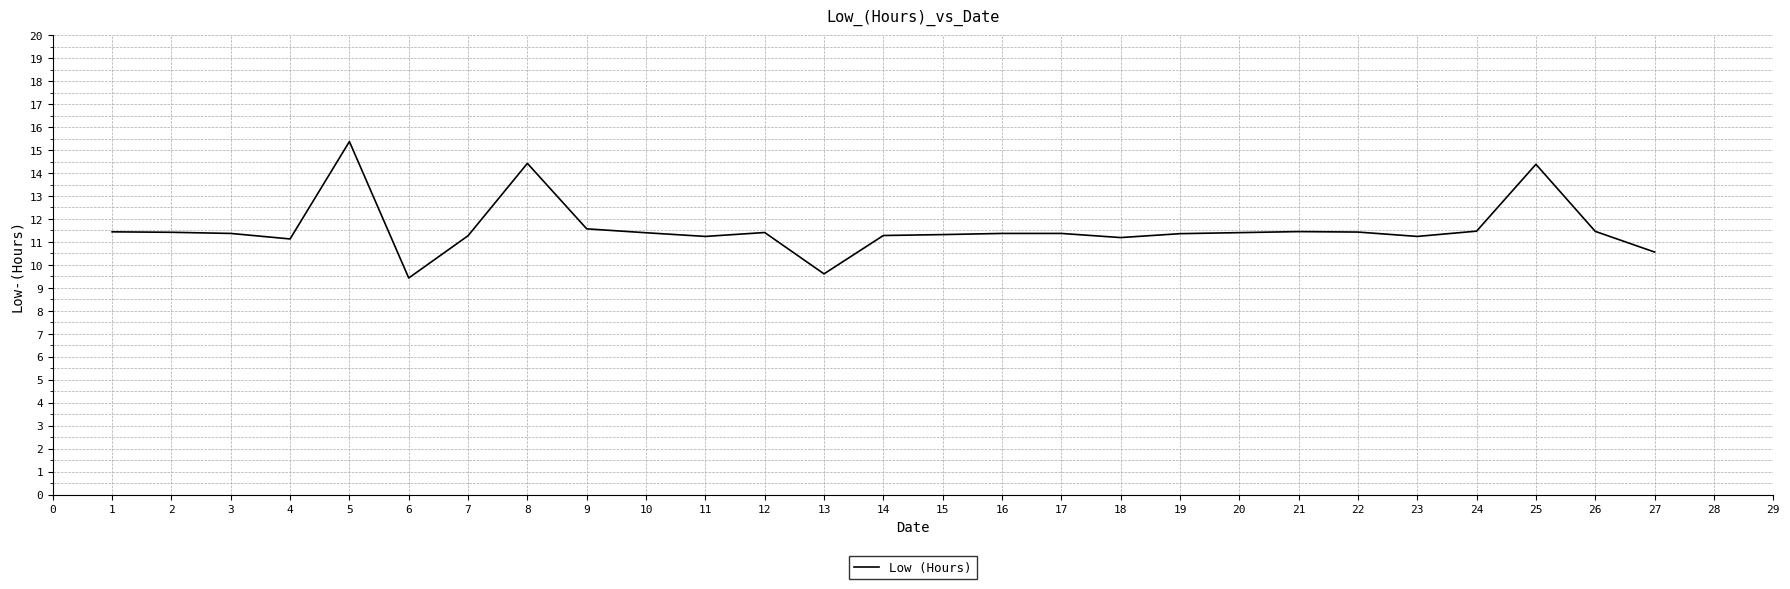

Read the value at 23.

11.2